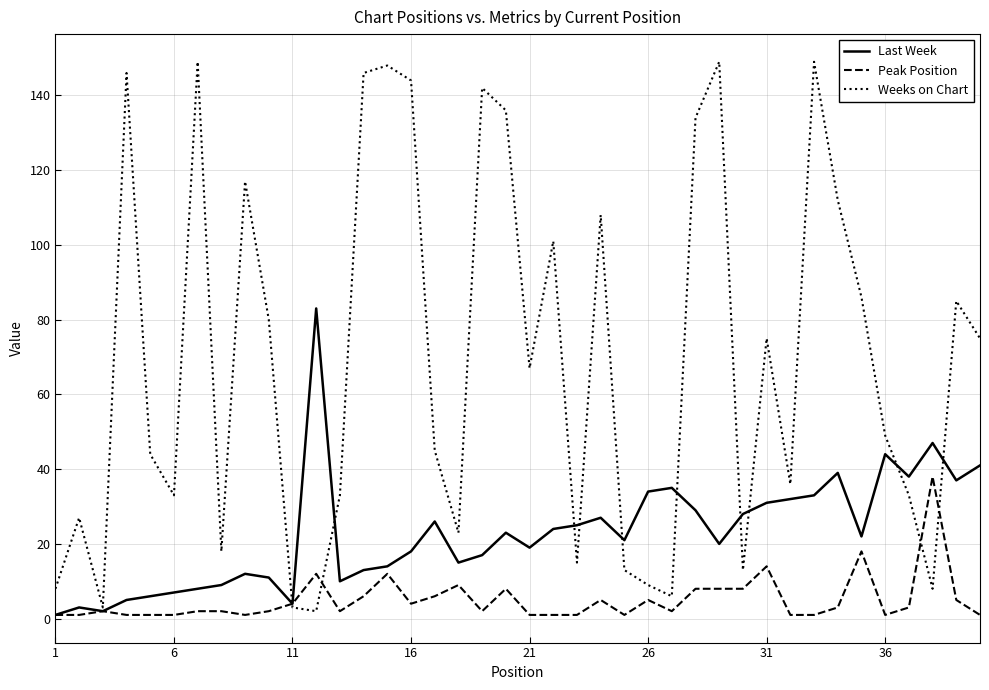

What are all the series names shown in the legend?

Last Week, Peak Position, Weeks on Chart